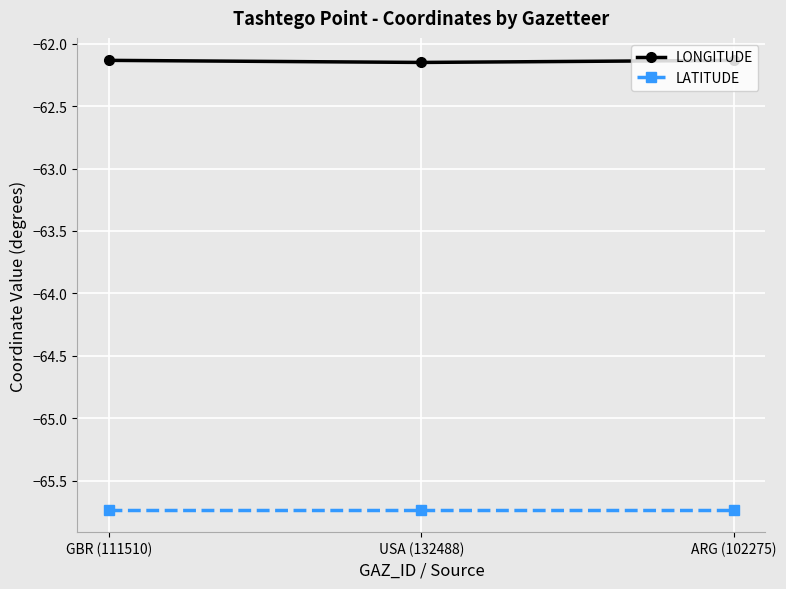

What is the lowest value of the LATITUDE series?

-65.7